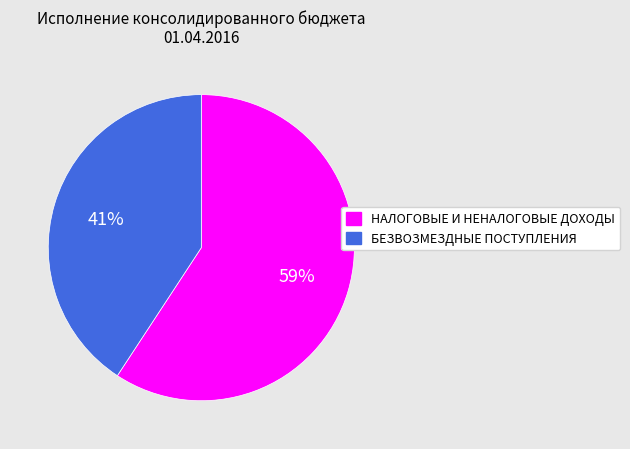

True or false: НАЛОГОВЫЕ И НЕНАЛОГОВЫЕ ДОХОДЫ accounts for 59% of the total.

True